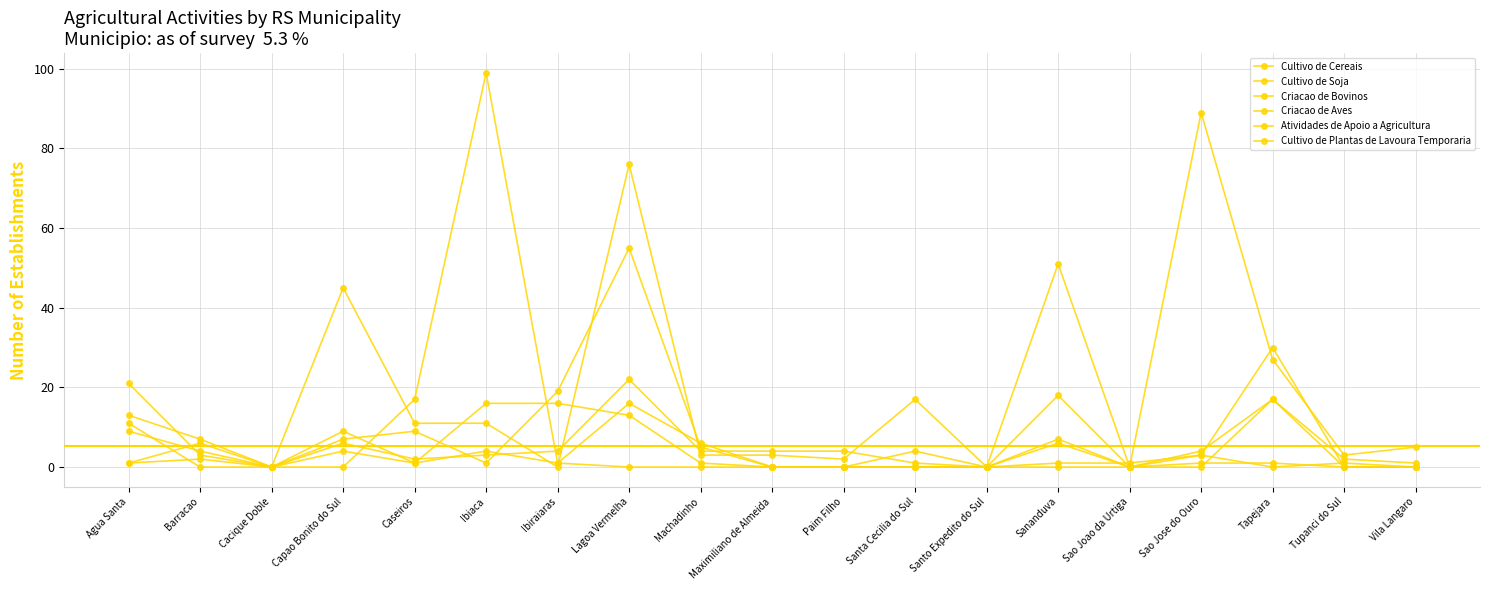

How many series are shown in this chart?

6